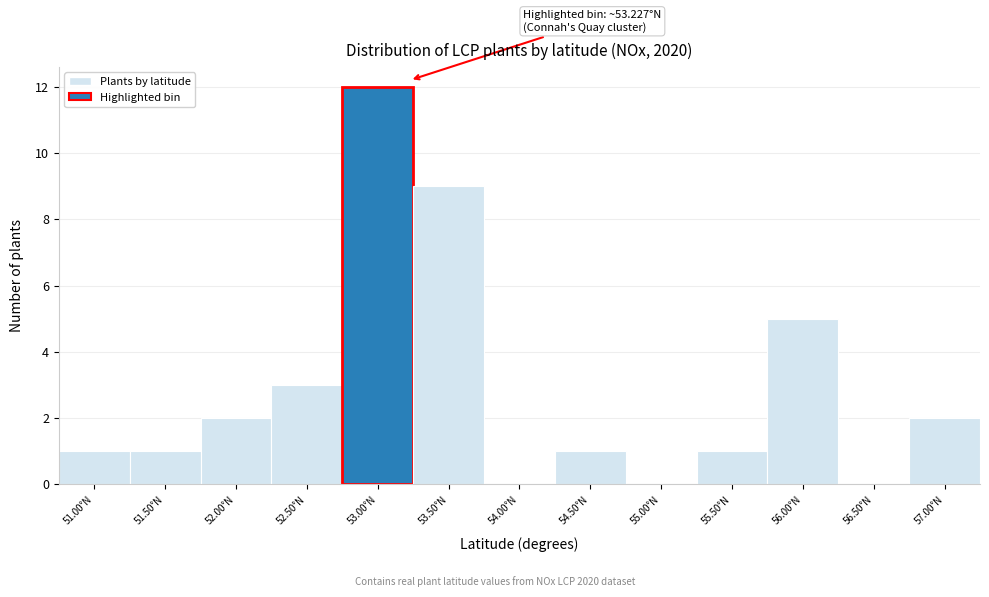

Reading left to right, list all the values displayed in this chart.

51.00°N=1	51.50°N=1	52.00°N=2	52.50°N=3	53.00°N=12	53.50°N=9	54.00°N=0	54.50°N=1	55.00°N=0	55.50°N=1	56.00°N=5	56.50°N=0	57.00°N=2